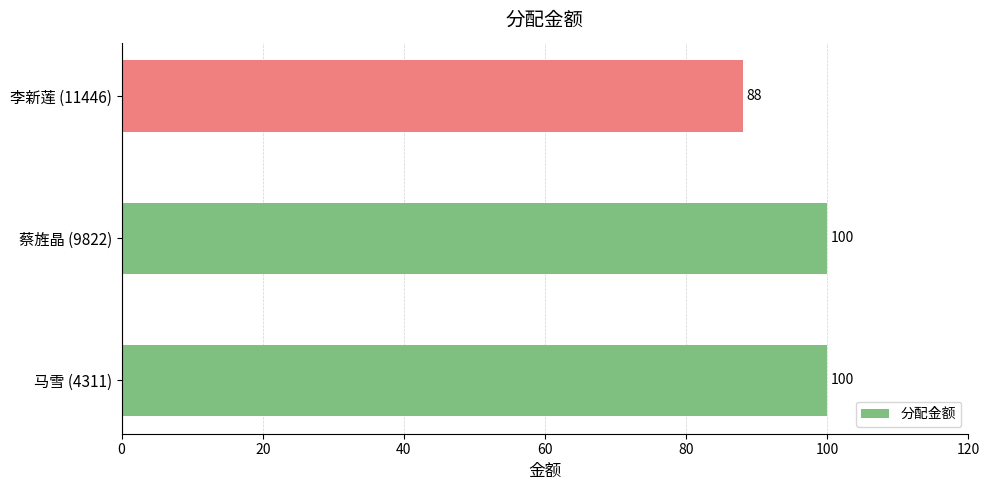

The value at 蔡旌晶 (9822) is 100. True or false?

True